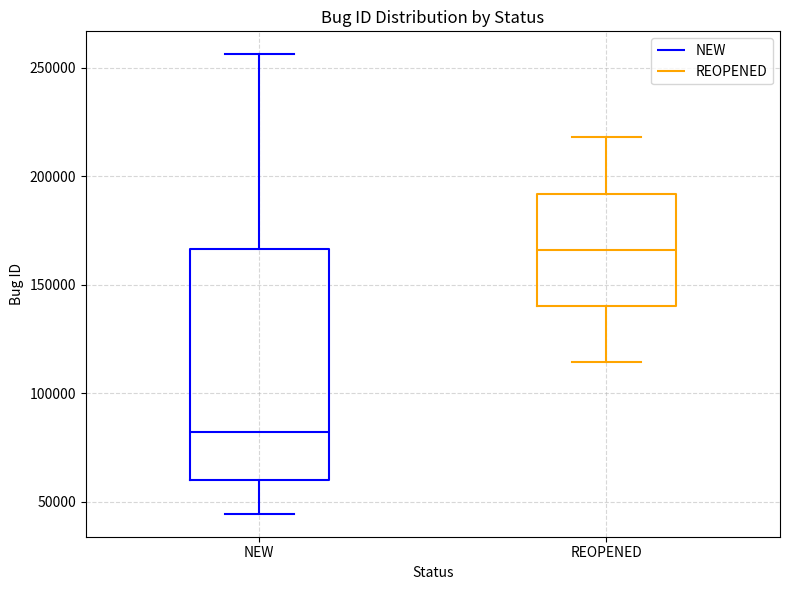

Reading left to right, transcribe this box plot: for each box, give where its median line is, the range the box spans, and where its two whiskers end, as read against the y-axis. The values are not printed on the chart, so give them approximately, as read against the axis.

NEW: median 80000, box 60000 to 165000, whiskers 45000 to 255000
REOPENED: median 165000, box 140000 to 190000, whiskers 115000 to 220000